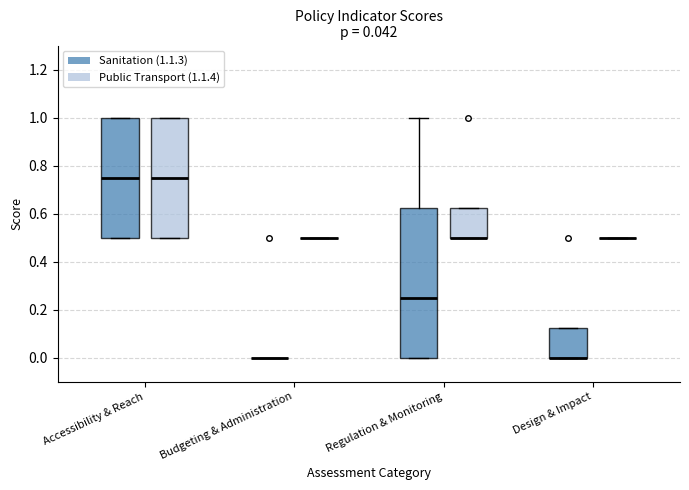

Comparing the boxes themselves (not the whiskers), which one is the tallest?

Regulation & Monitoring (Sanitation (1.1.3))